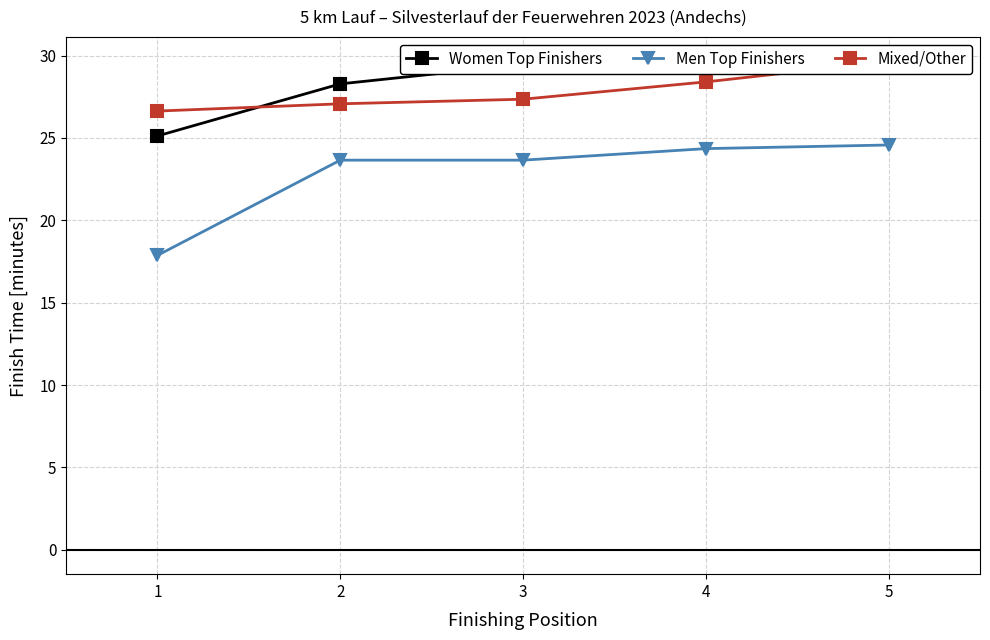

Rank the categories by Mixed/Other value from highest to lowest.

5, 4, 3, 2, 1